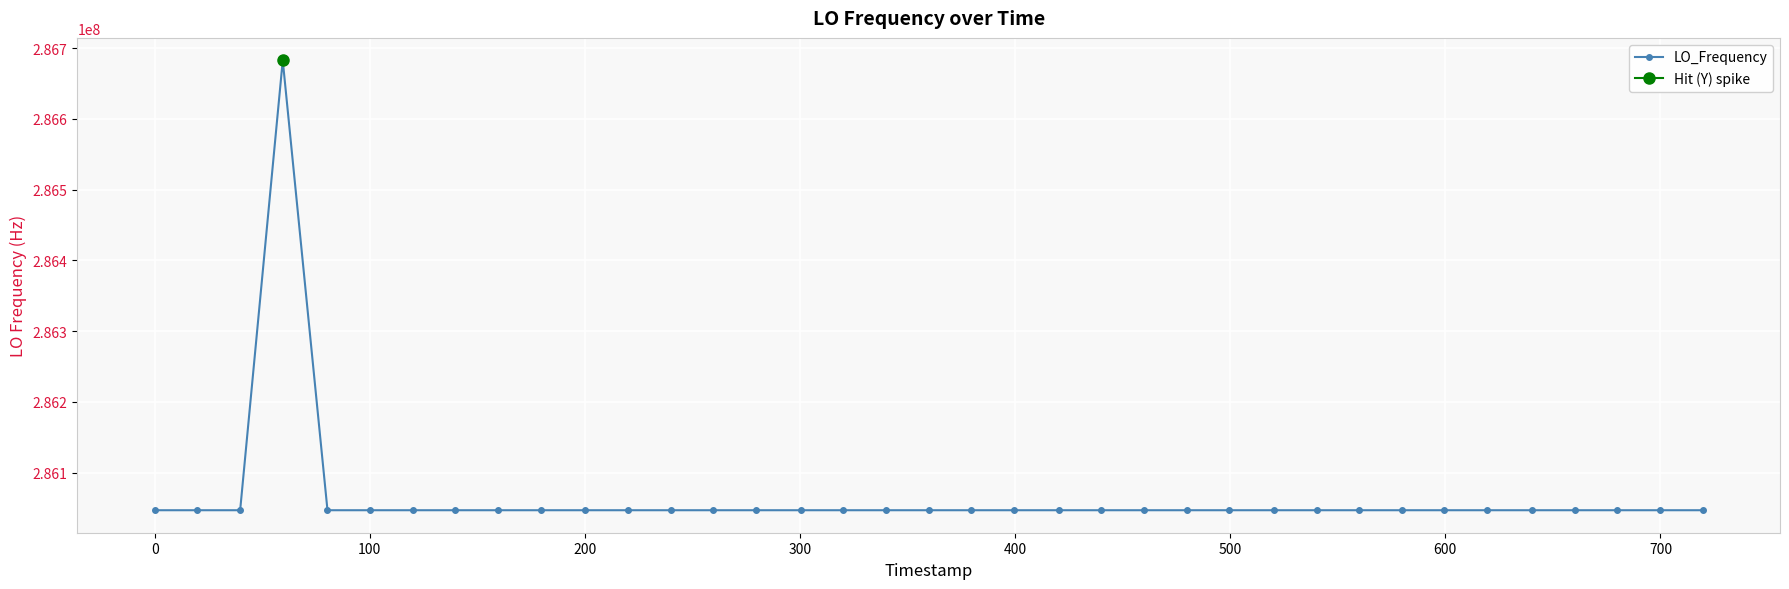

What is the value of the LO_Frequency point at the 33rd from the left?

286046998.9